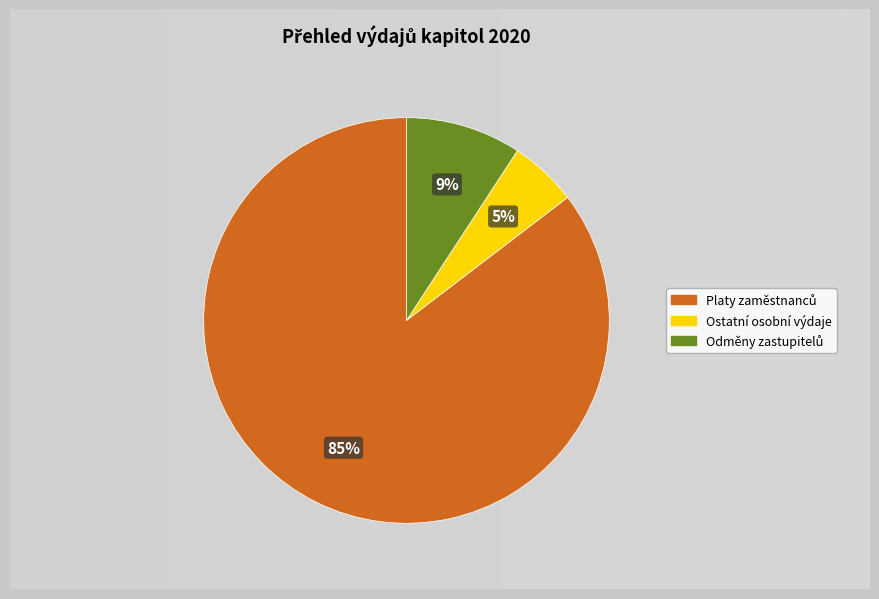

To the nearest percent, what percentage of the pie is Ostatní osobní výdaje?

5%